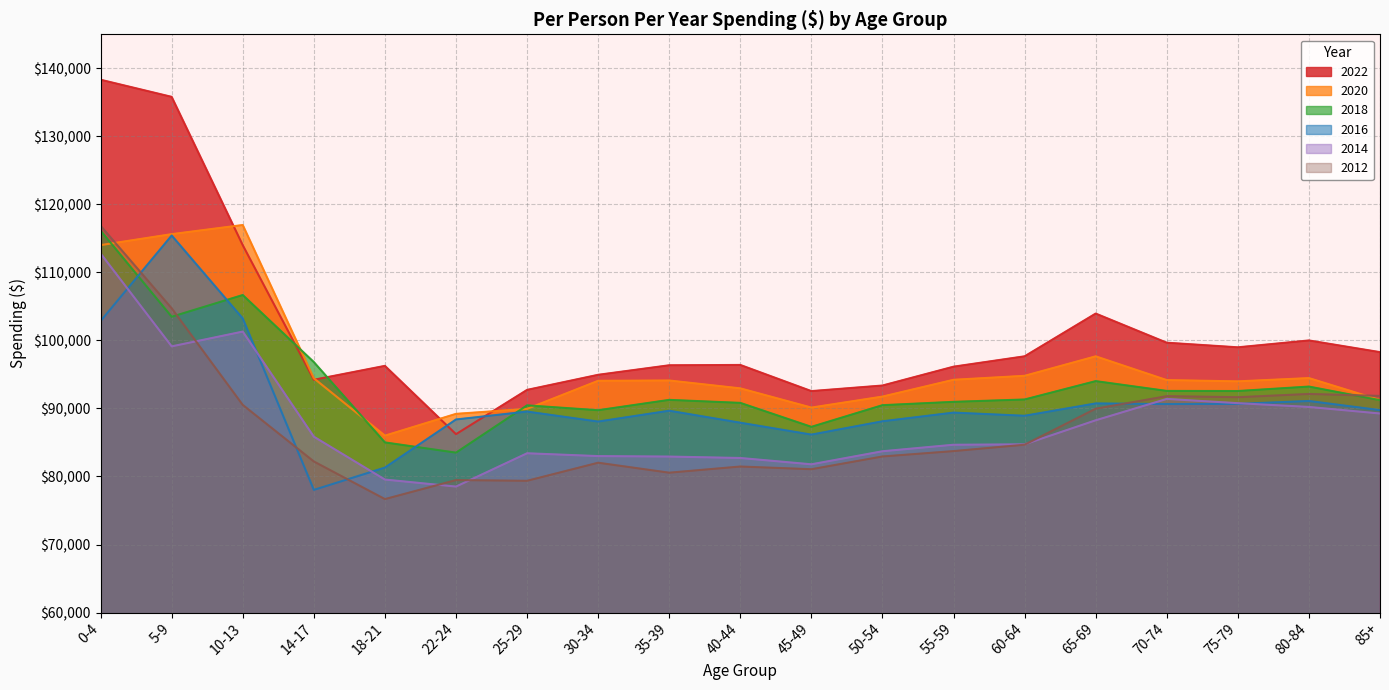

What is the difference between the maximum and second lowest values in the 2016 series?

34122